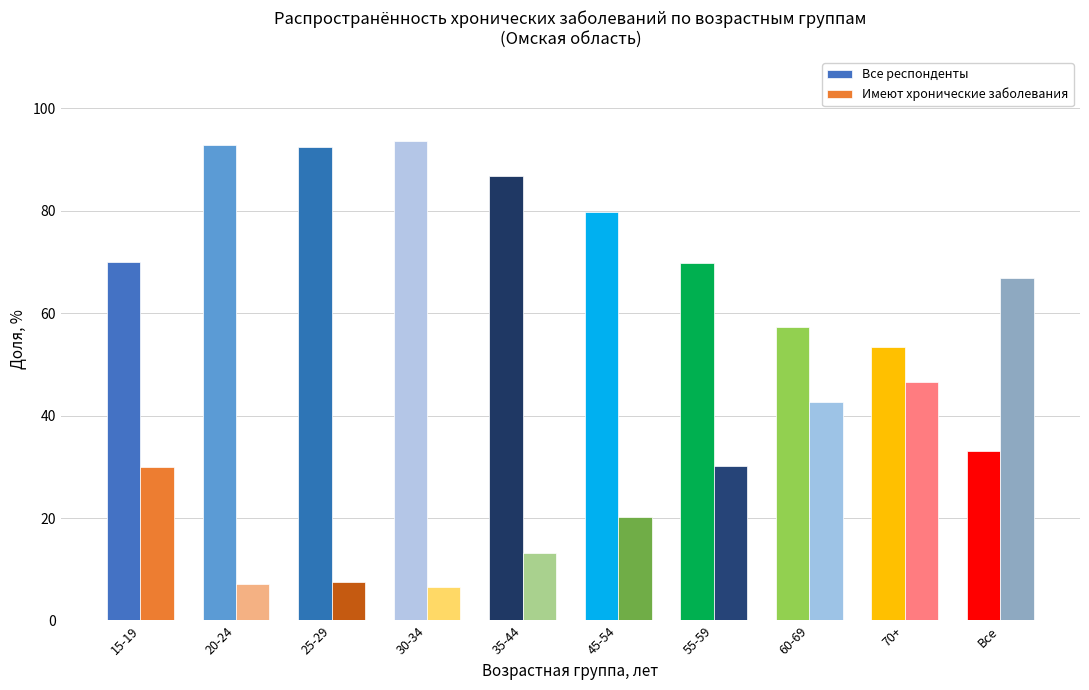

At which label does Все респонденты reach its minimum?

Все